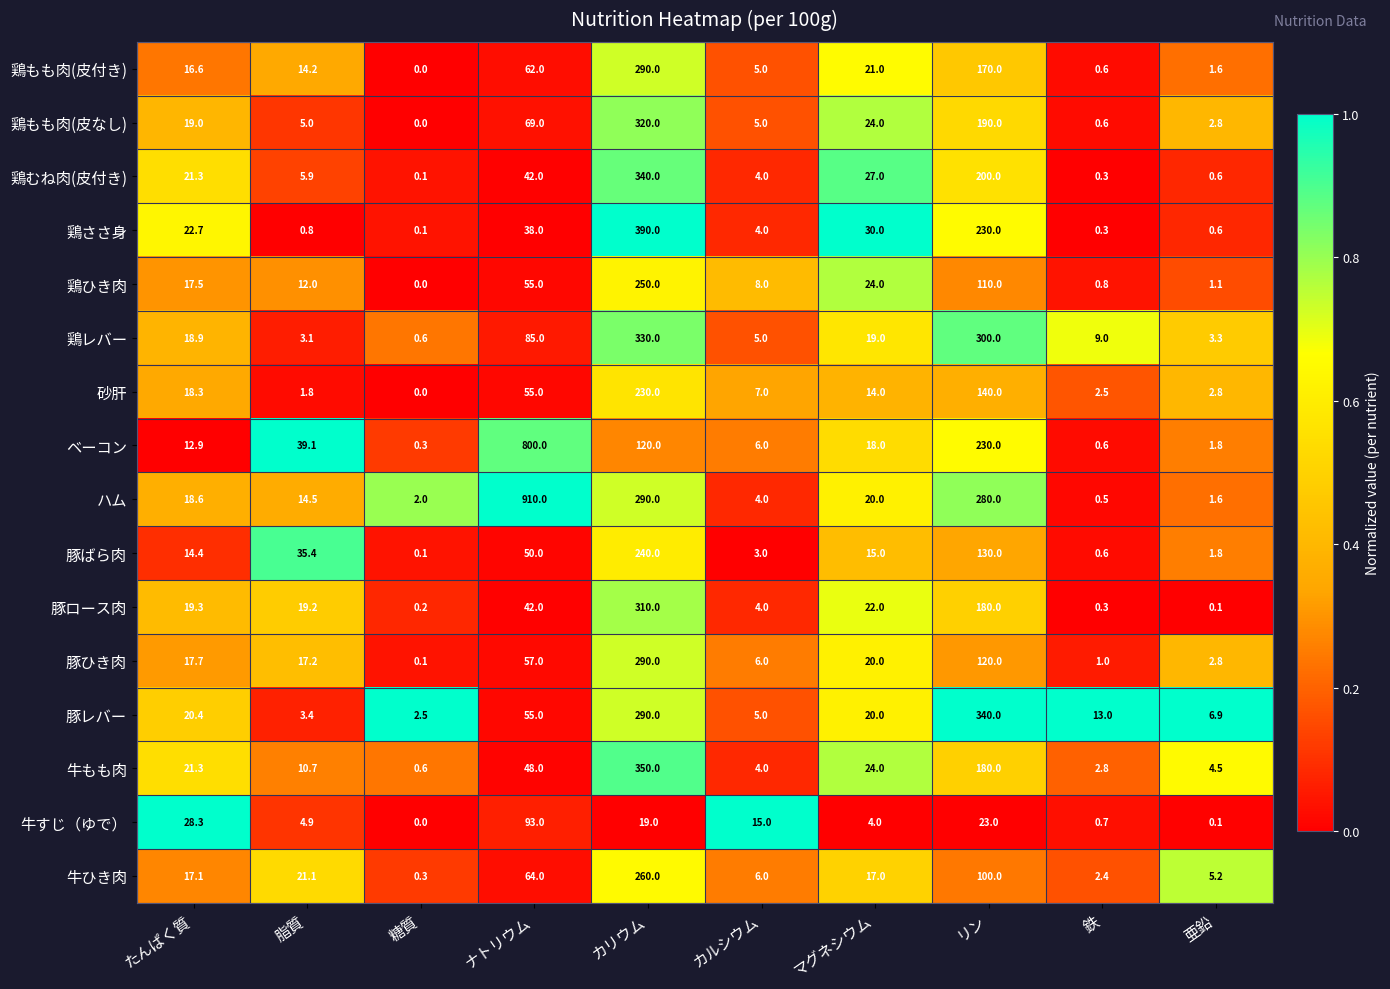

Which series changed the most between たんぱく質 and 脂質?

ベーコン